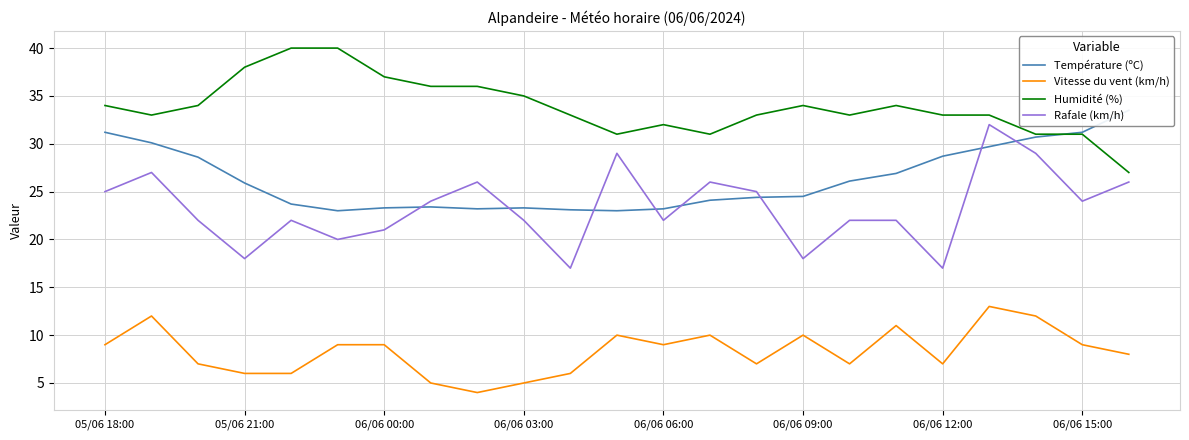

The Rafale (km/h) series shows 13 at 06/06 15:00. True or false?

False